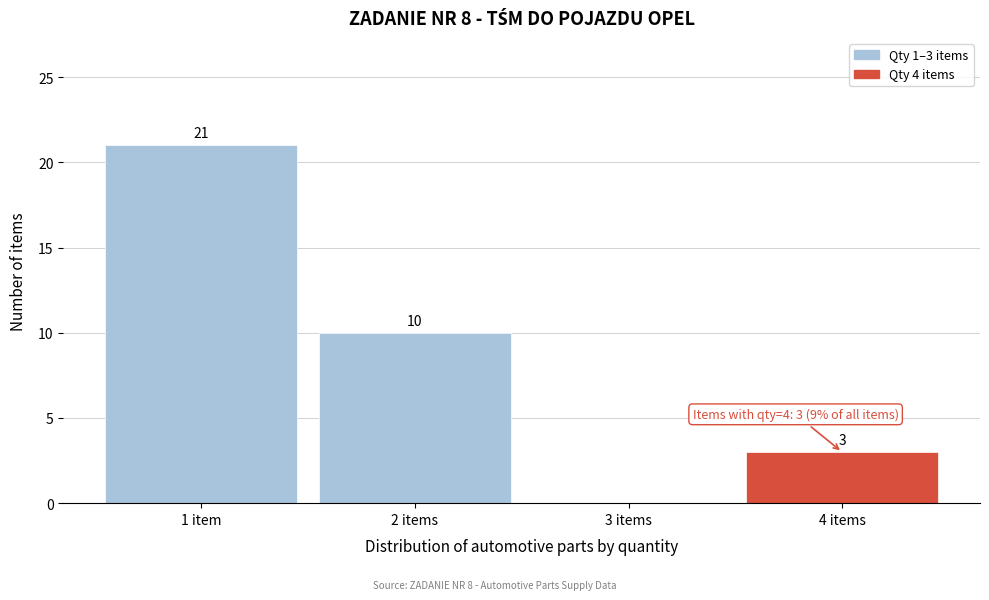

Reading left to right, list all the values displayed in this chart.

1 item=21	2 items=10	3 items=0	4 items=3